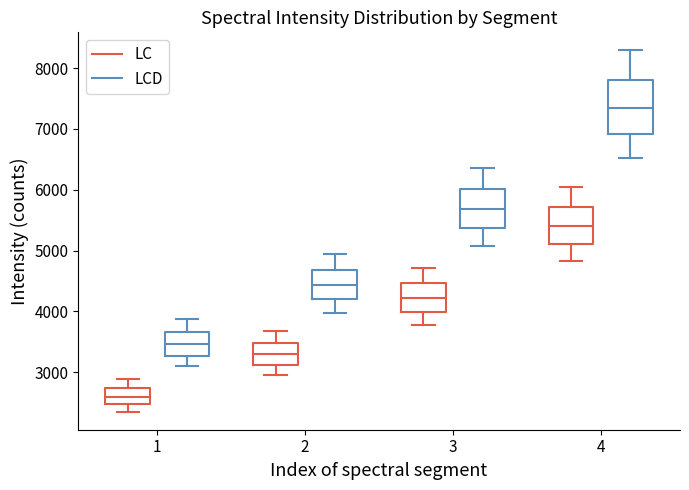

Where does the median line of the box for 1 (LCD) sit on the y-axis? The values are not printed on the chart, so give them approximately, as read against the axis.

3500